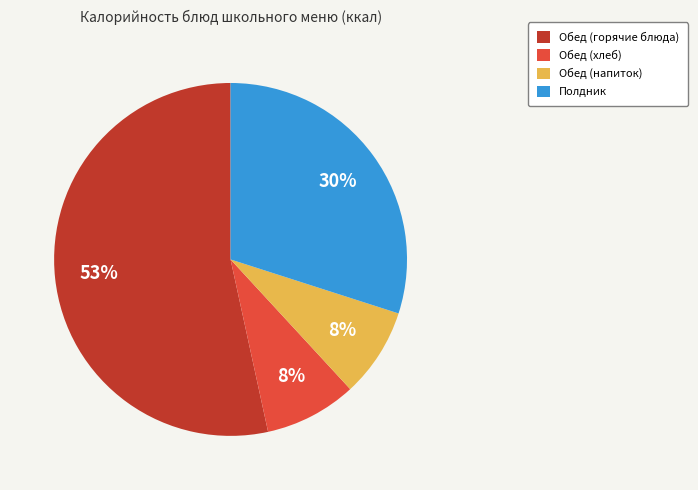

Is it true that Обед (хлеб) is 8% of the pie?

True